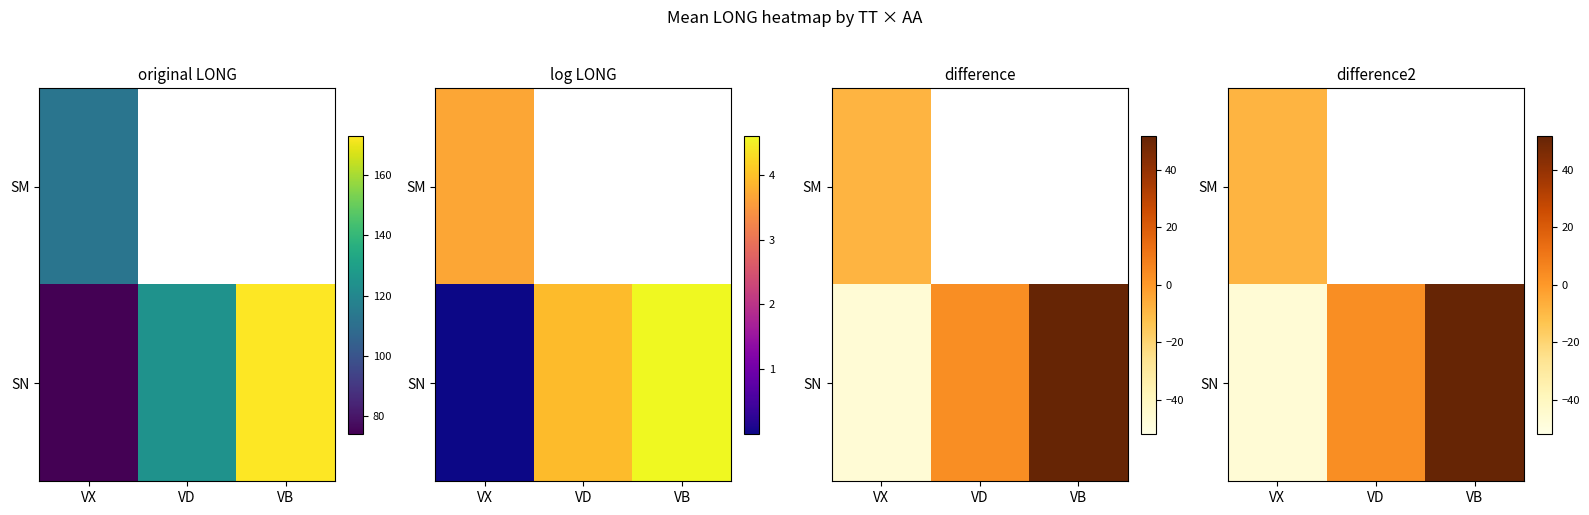

What value does the SN series have at VX?

-46.8